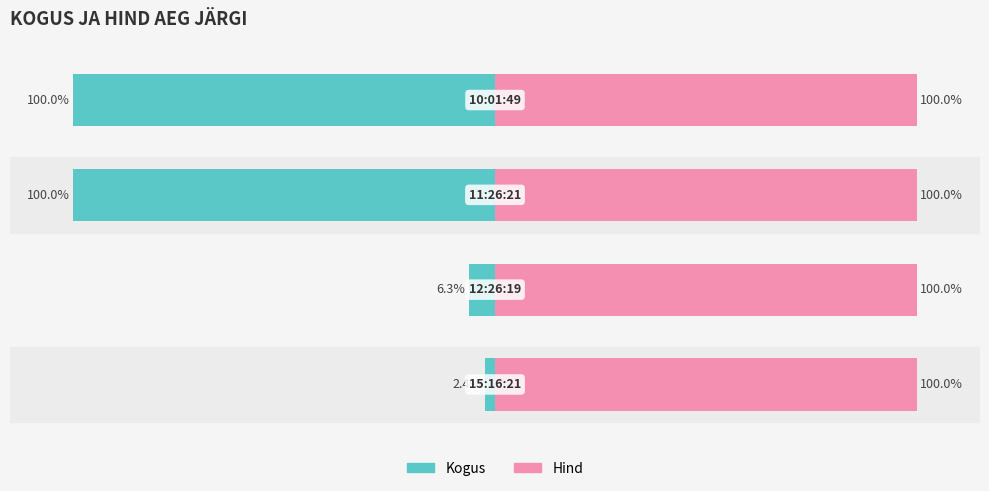

What is the lowest value of the Kogus series?

-100.0